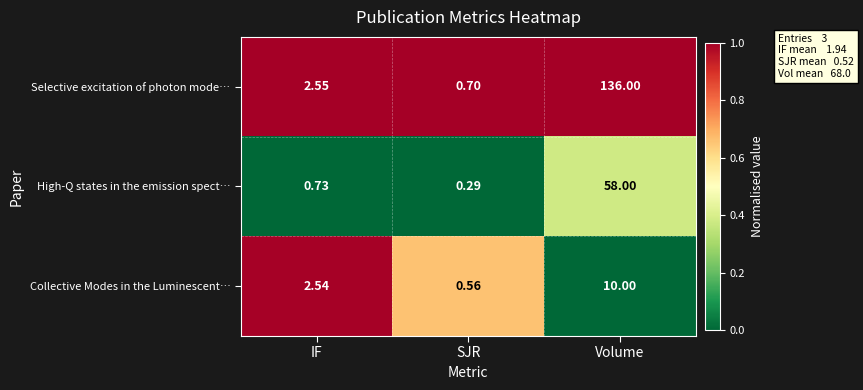

Is the value of Collective Modes in the Luminescent… at SJR greater than the value of High-Q states in the emission spect… at IF?

No